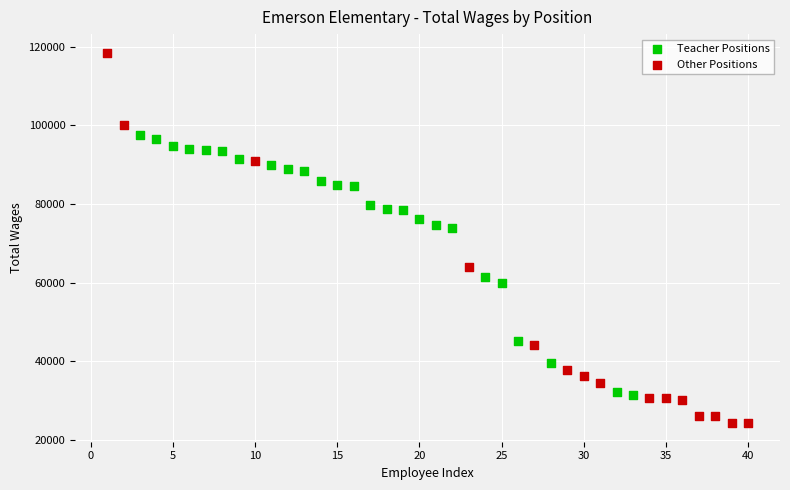

Which series contains the lowest Y value?

Other Positions